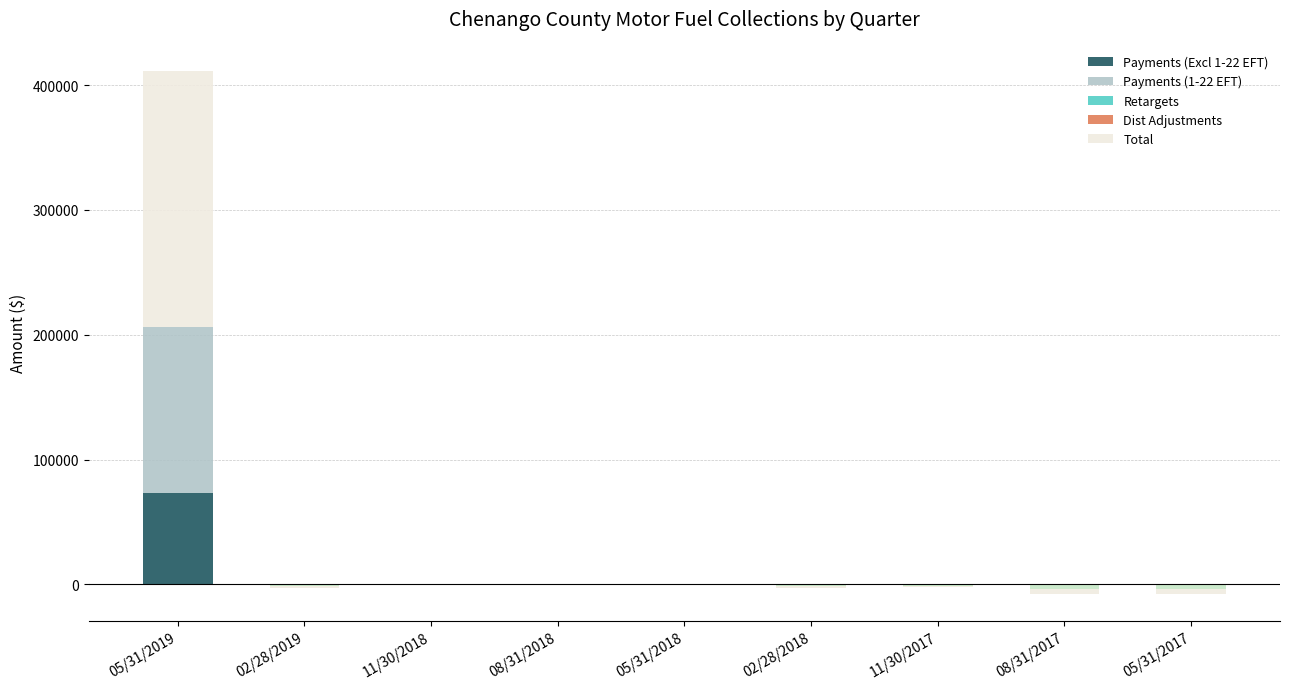

How many values in Dist Adjustments are above zero?

1